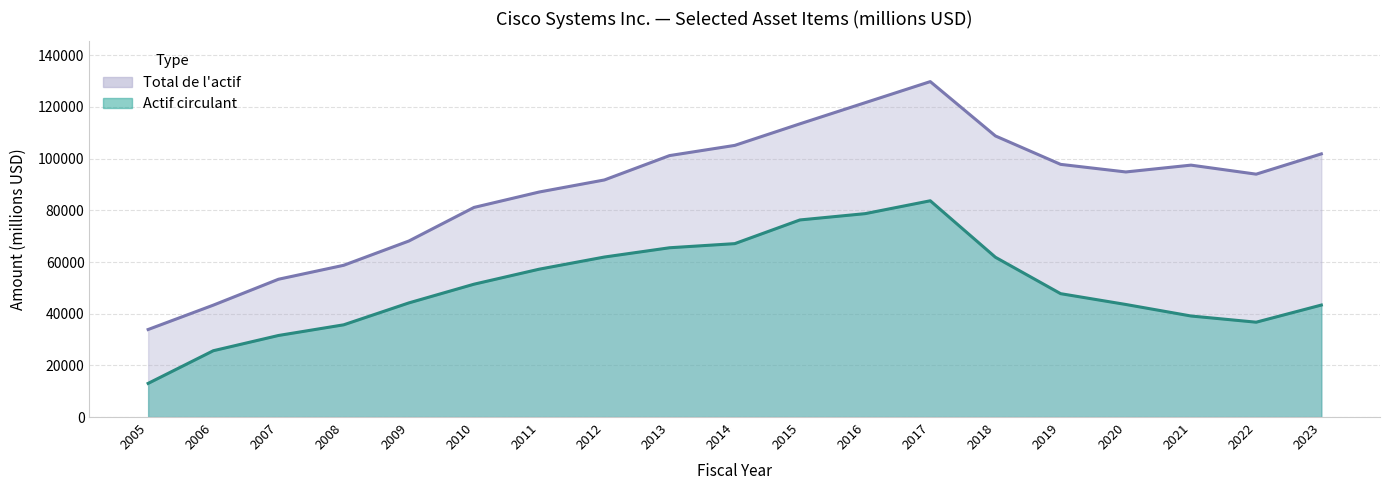

Reading right to left, list all the values displayed in this chart.

Actif circulant: 2023=43348	2022=36717	2021=39112	2020=43573	2019=47755	2018=61837	2017=83703	2016=78719	2015=76283	2014=67114	2013=65521	2012=61933	2011=57231	2010=51421	2009=44177	2008=35699	2007=31574	2006=25676	2005=13031
Total de l actif: 2023=101852	2022=94002	2021=97497	2020=94853	2019=97793	2018=108784	2017=129818	2016=121652	2015=113481	2014=105134	2013=101191	2012=91759	2011=87095	2010=81130	2009=68128	2008=58734	2007=53340	2006=43315	2005=33883